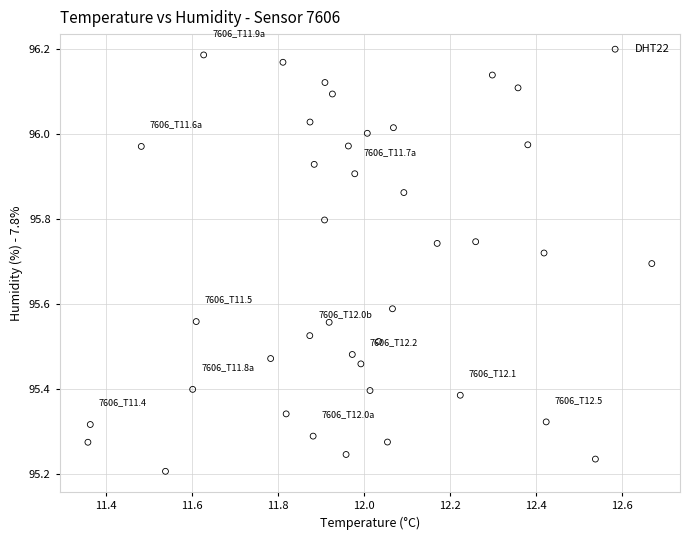

What is the range of X values (max minus min)?

1.3